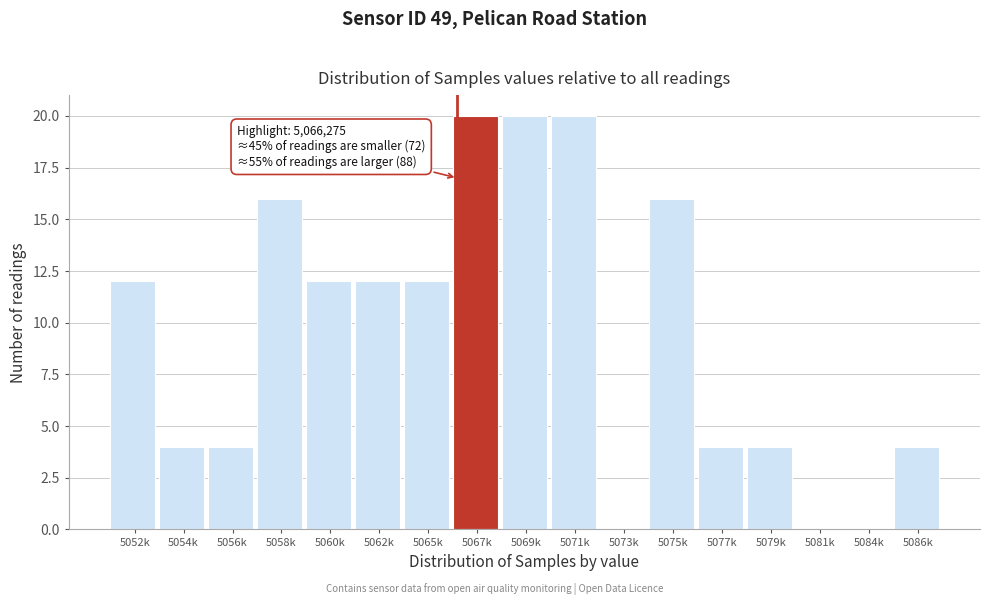

Reading left to right, list all the values displayed in this chart.

5052k=12	5054k=4	5056k=4	5058k=16	5060k=12	5062k=12	5065k=12	5067k=20	5069k=20	5071k=20	5073k=0	5075k=16	5077k=4	5079k=4	5081k=0	5084k=0	5086k=4